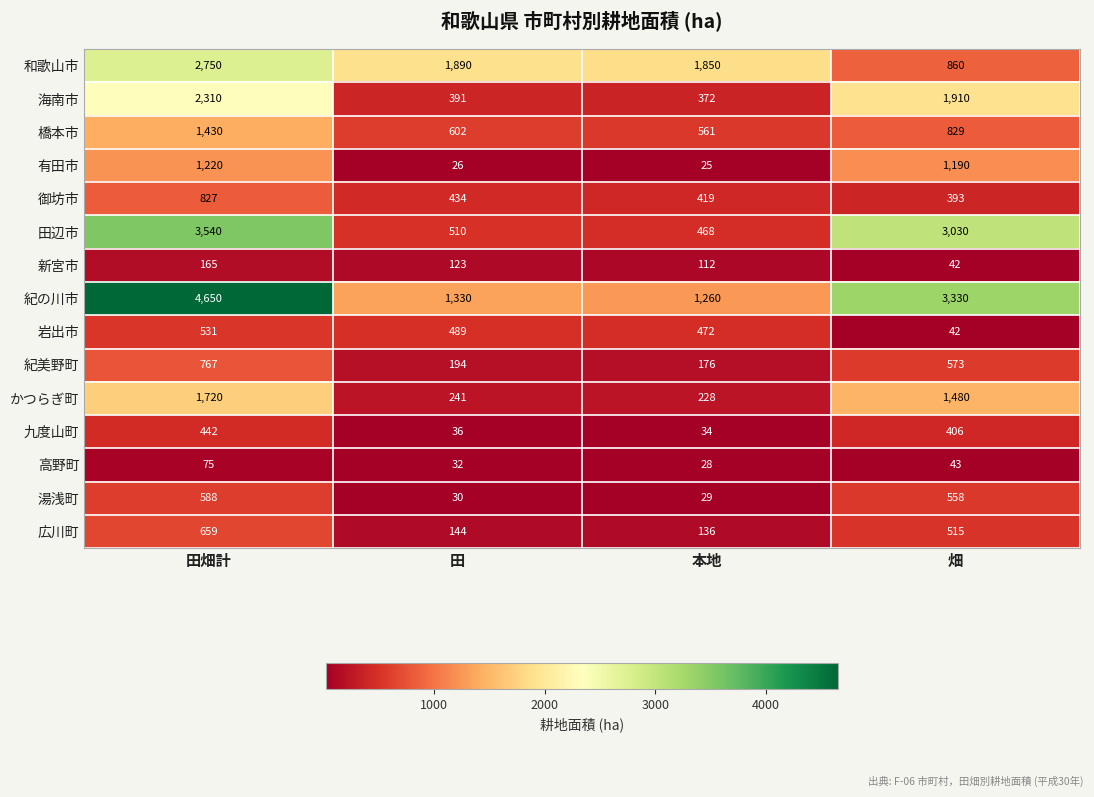

Where does the 和歌山市 series first go above 1890?

田畑計